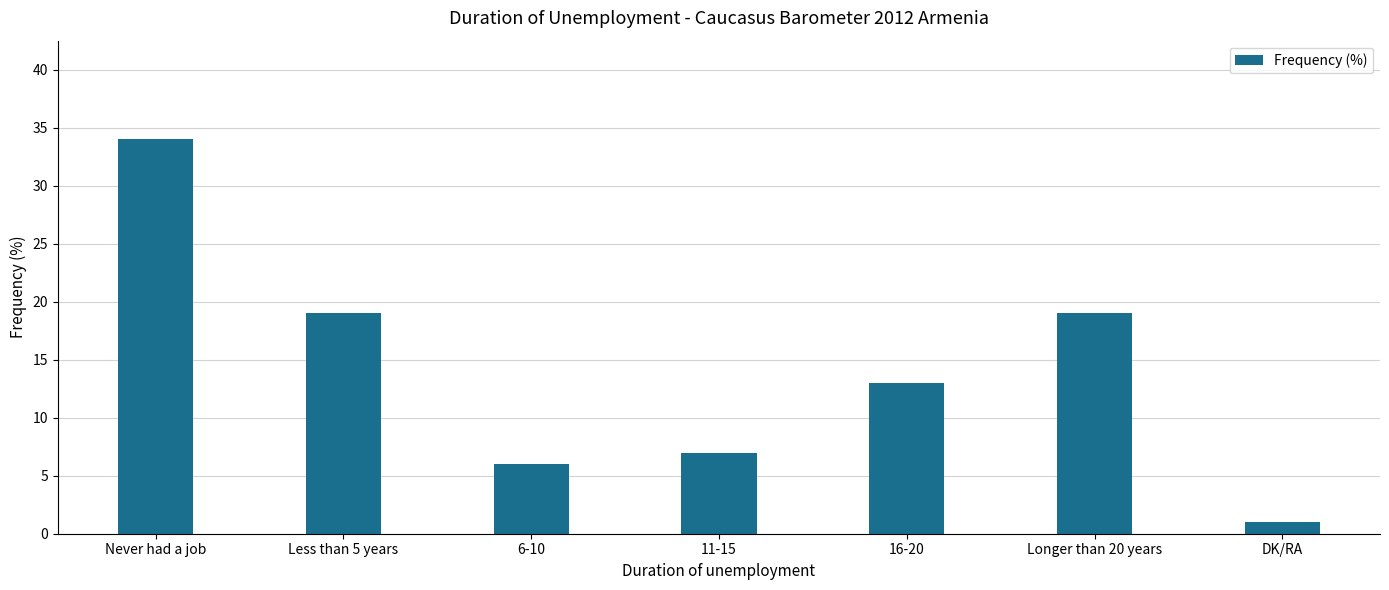

Reading left to right, transcribe all the data shown in this chart.

34	19	6	7	13	19	1